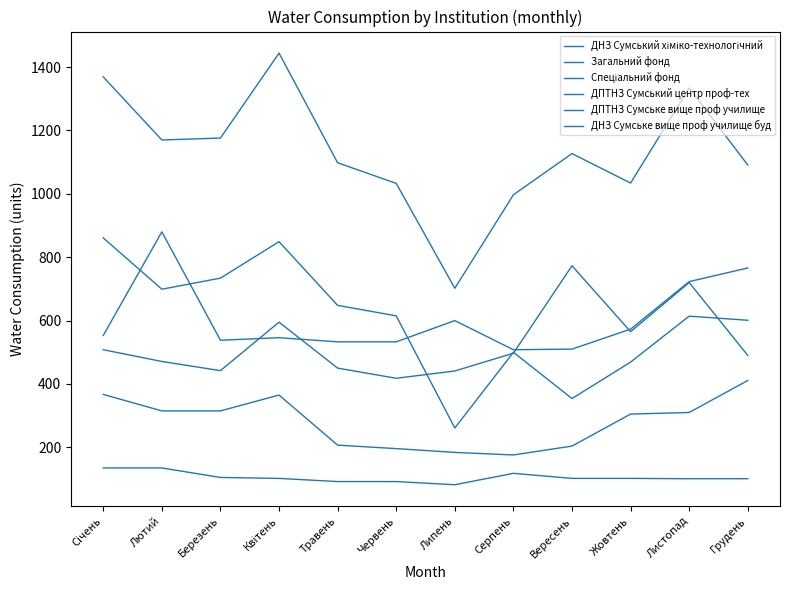

The value of Загальний фонд at Серпень is 274. True or false?

False